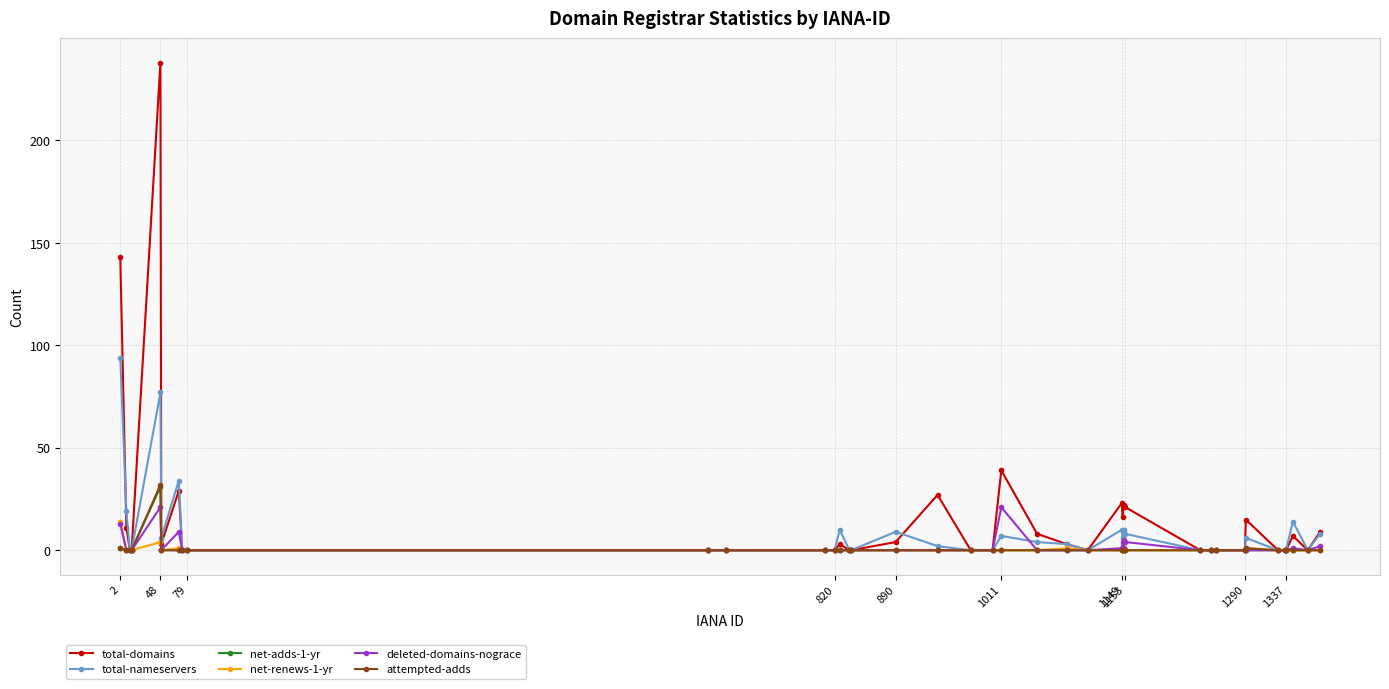

True or false: attempted-adds has more than 0 interior local peaks.

True